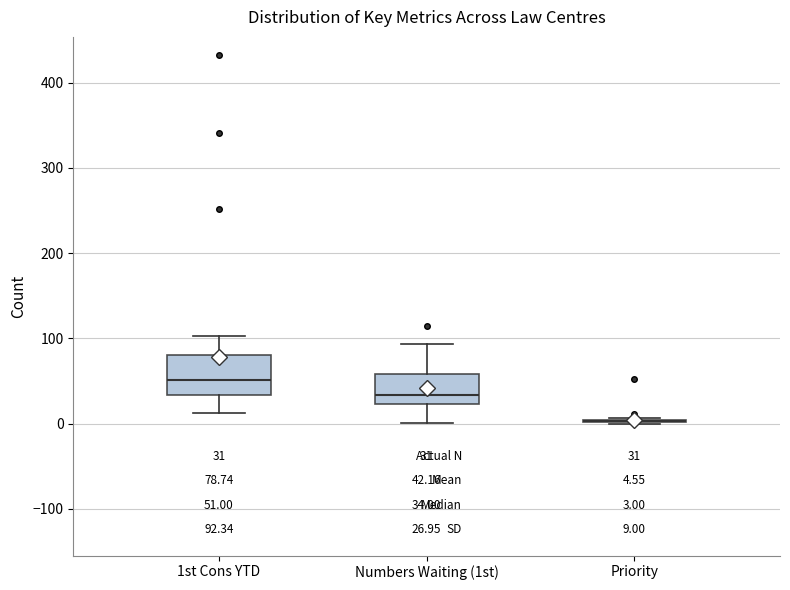

Comparing the boxes themselves (not the whiskers), which one is the tallest?

1st Cons YTD